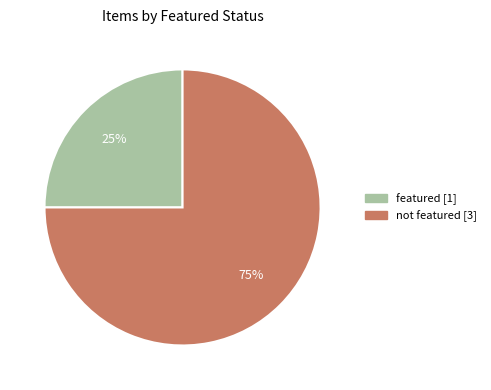

Is there a majority slice in this chart?

Yes